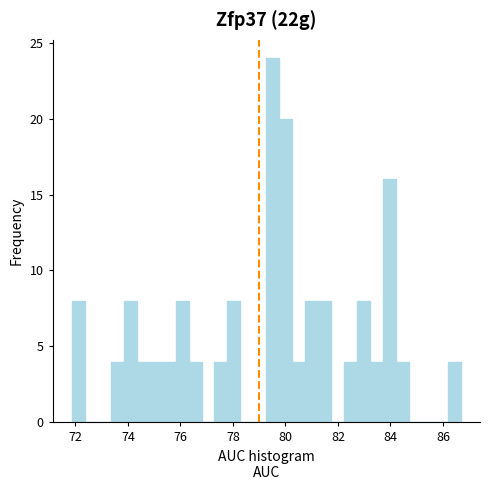

Read against the x-axis, roughly where is the centre of the tallest bar?

79.6